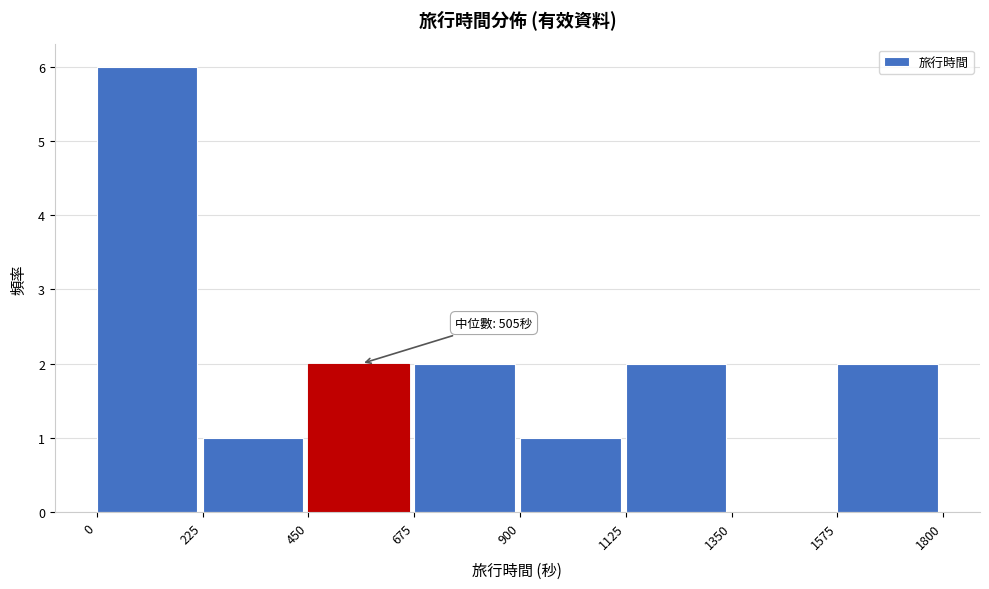

Over which range of the x-axis is the bar tallest?

0 to 225